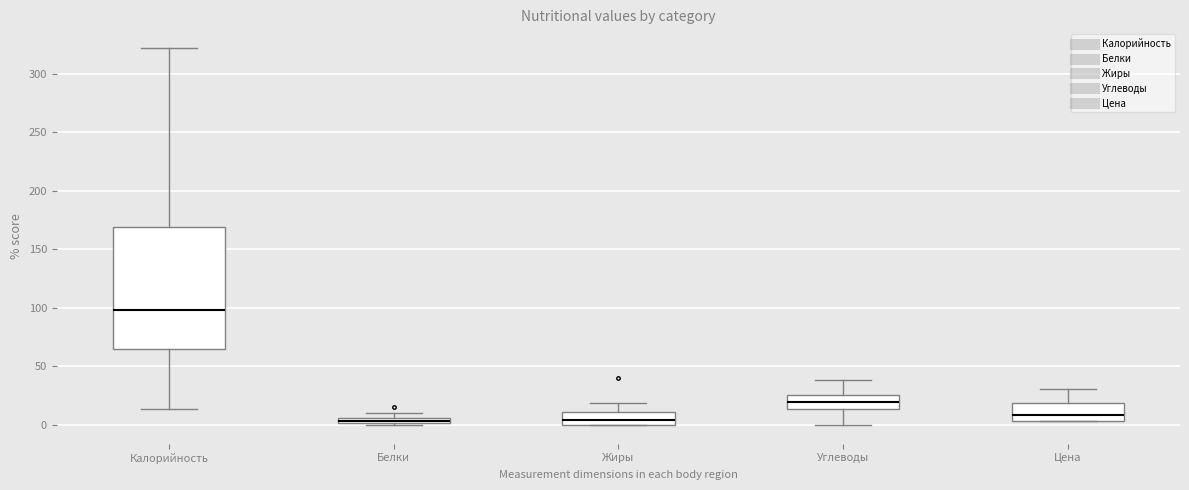

Which box is the tallest, from its lower edge to its upper edge?

Калорийность